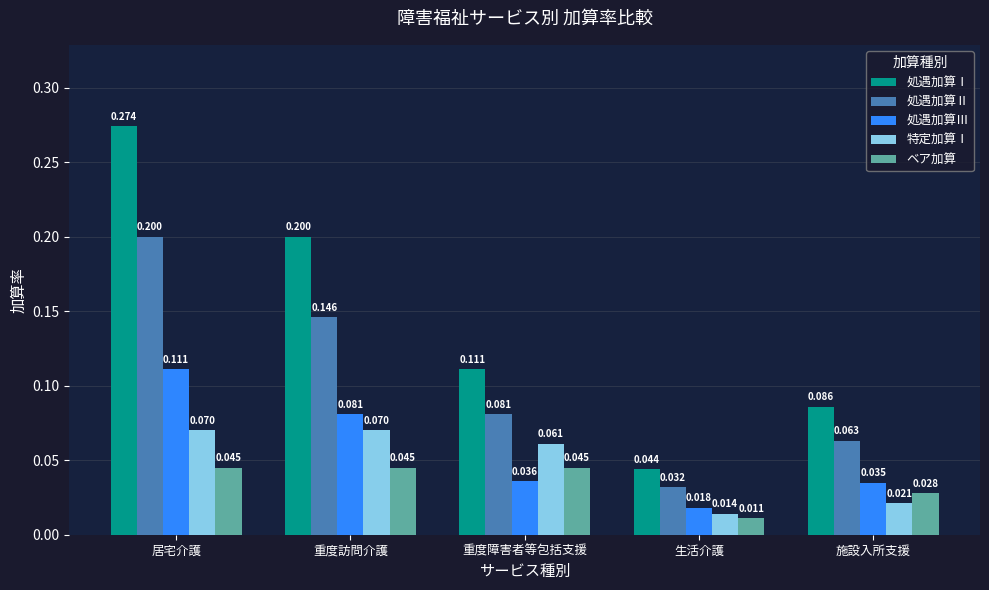

Count the number of data series in this chart.

5